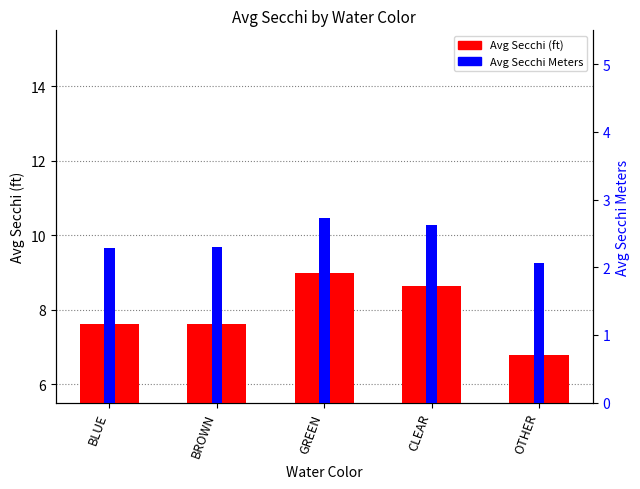

List the series in order of their peak value, highest first.

Avg Secchi (ft), Avg Secchi Meters